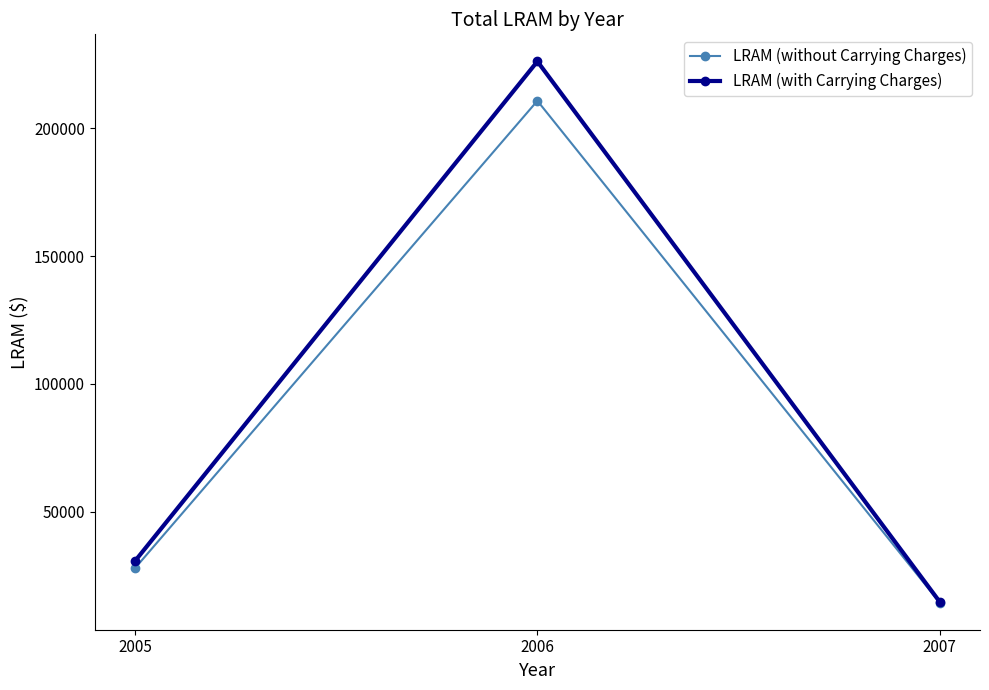

Does the chart have visible grid lines?

No